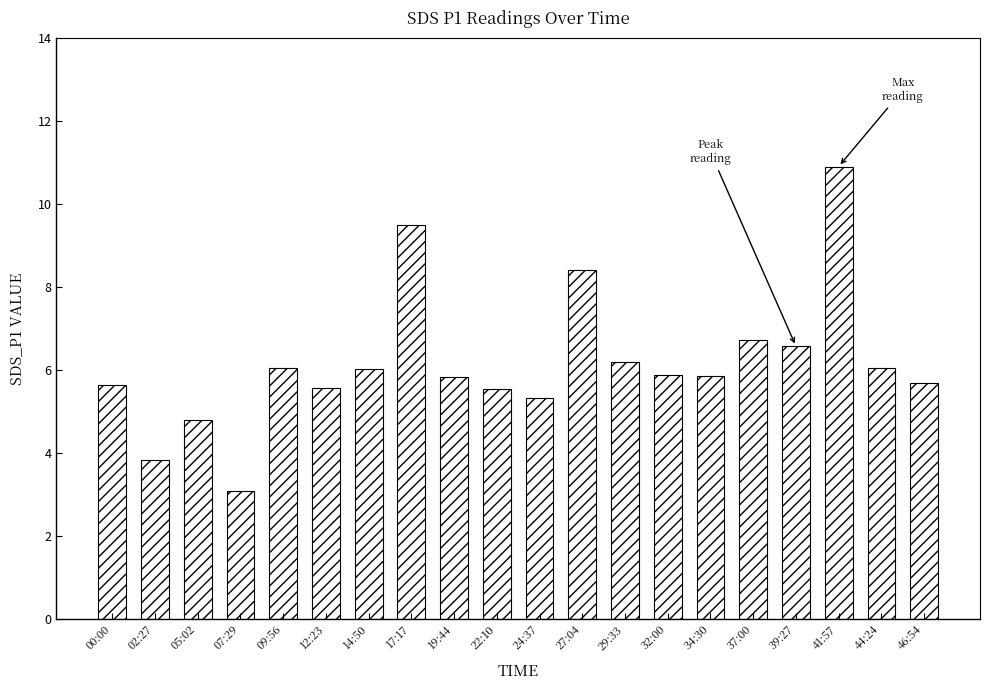

What is the greatest value displayed?

10.9